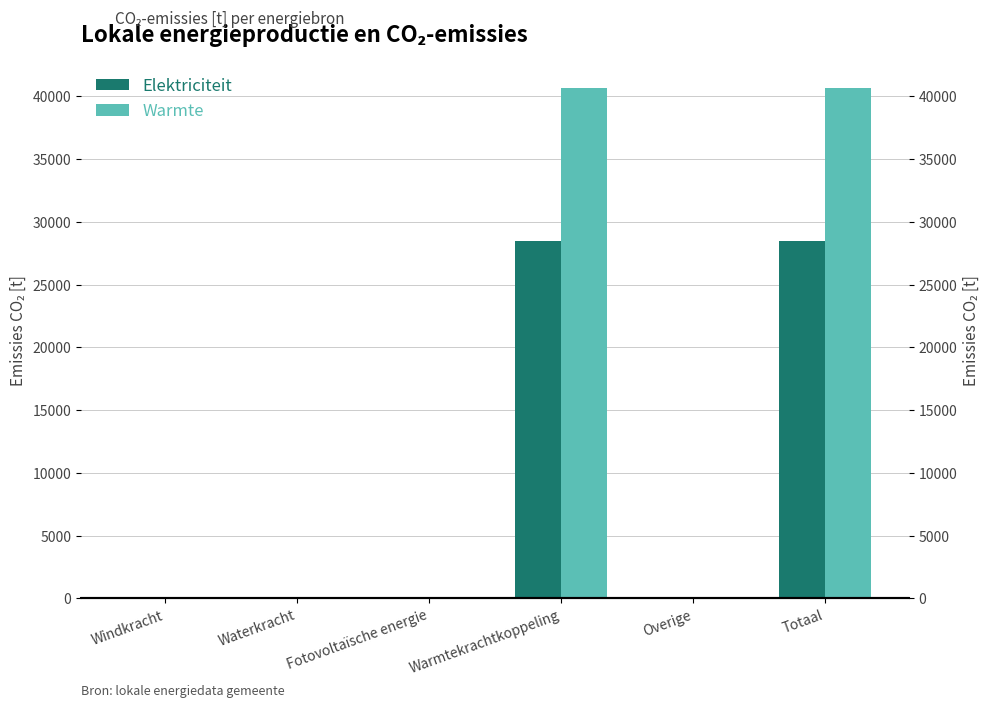

Reading left to right, list all the values displayed in this chart.

Elektriciteit: Windkracht=0.0	Waterkracht=0.0	Fotovoltaïsche energie=0.0	Warmtekrachtkoppeling=28477.9	Overige=0.0	Totaal=28477.9
Warmte: Windkracht=0.0	Waterkracht=0.0	Fotovoltaïsche energie=0.0	Warmtekrachtkoppeling=40682.7	Overige=0.0	Totaal=40682.7